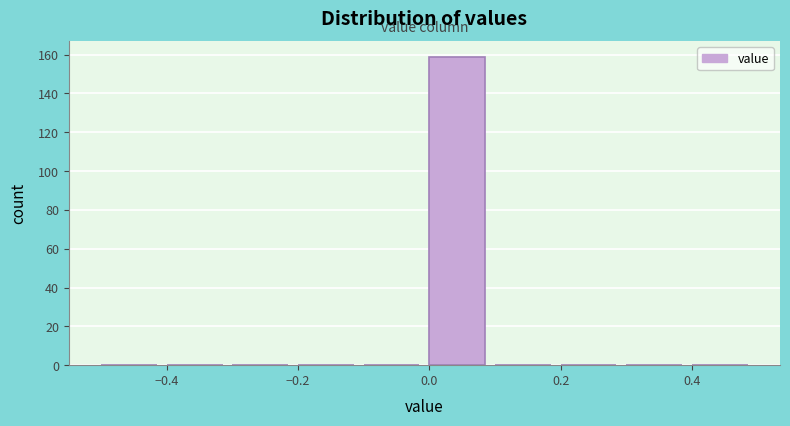

Which range on the x-axis has the tallest bar?

0.0 to 0.1